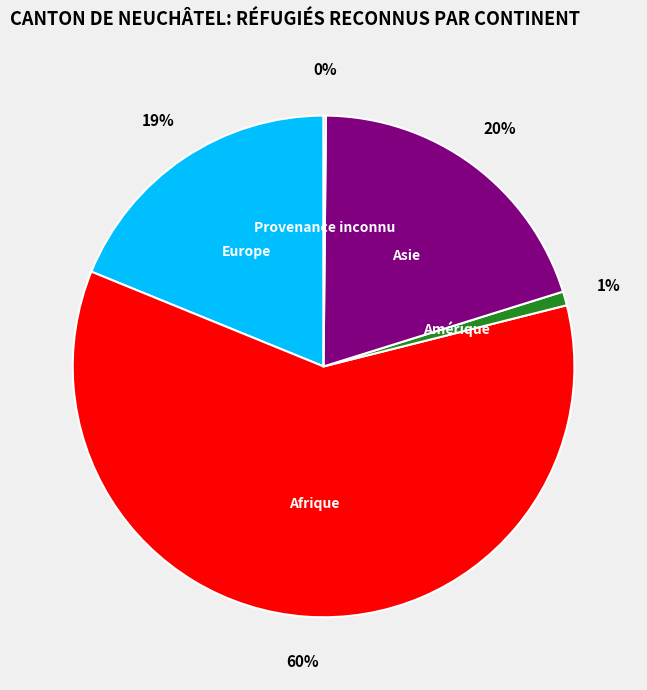

Is there any slice that represents more than half of the pie?

Yes